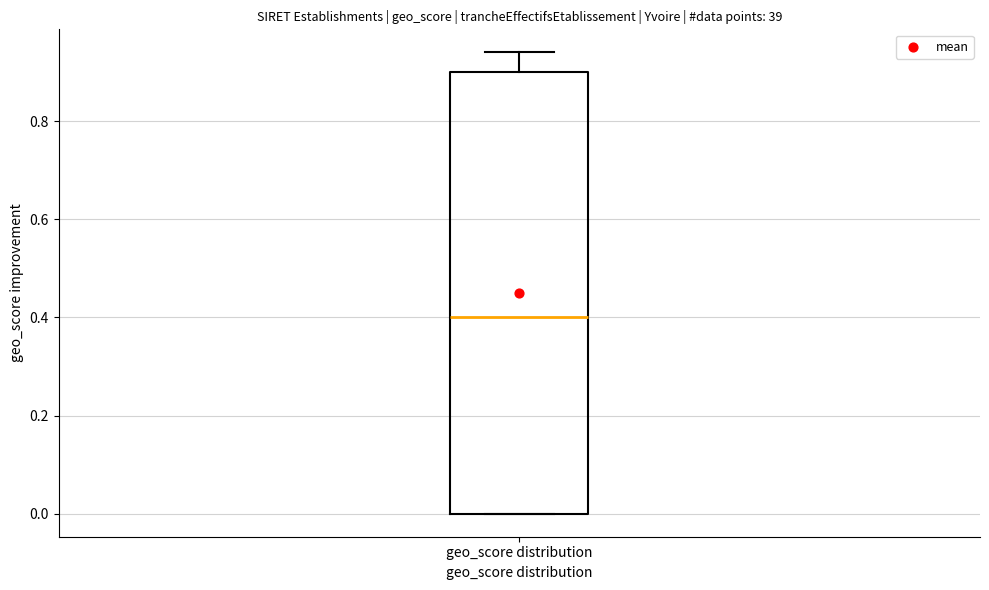

Transcribe this box plot: give where the median line is, the range the box spans, and where the two whiskers end, as read against the y-axis. The values are not printed on the chart, so give them approximately, as read against the axis.

median 0.40, box 0.00 to 0.90, whiskers 0.00 to 0.94